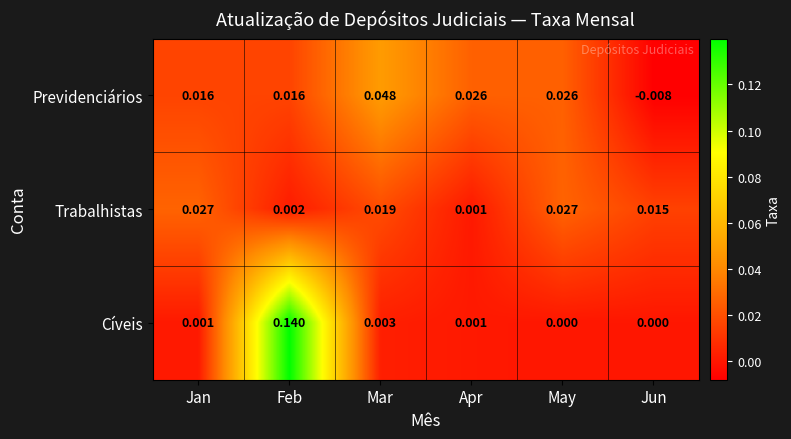

At which label is Trabalhistas closest to 0?

Apr